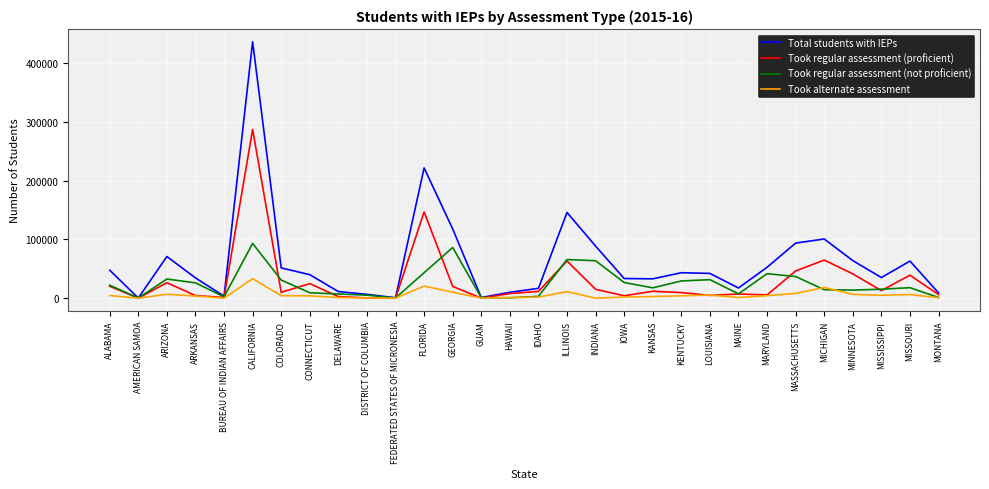

Which series has the largest range (max minus min)?

Total students with IEPs